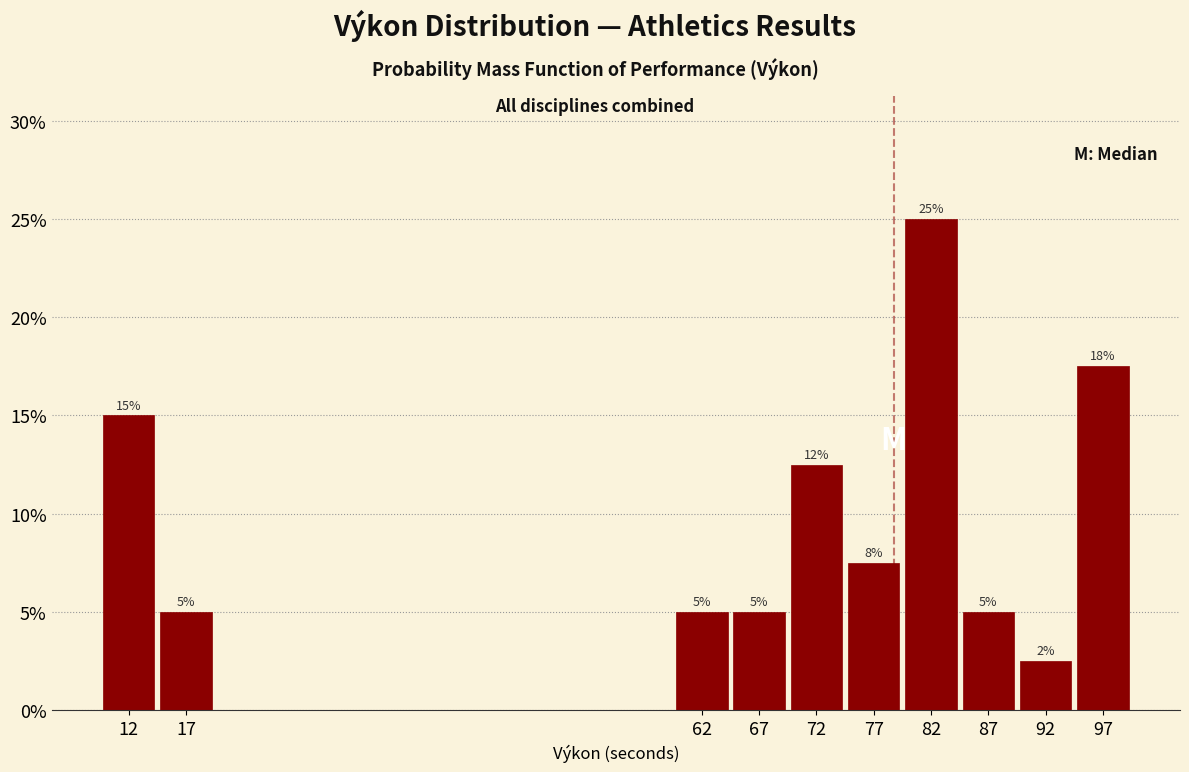

Does the chart contain any negative values?

No